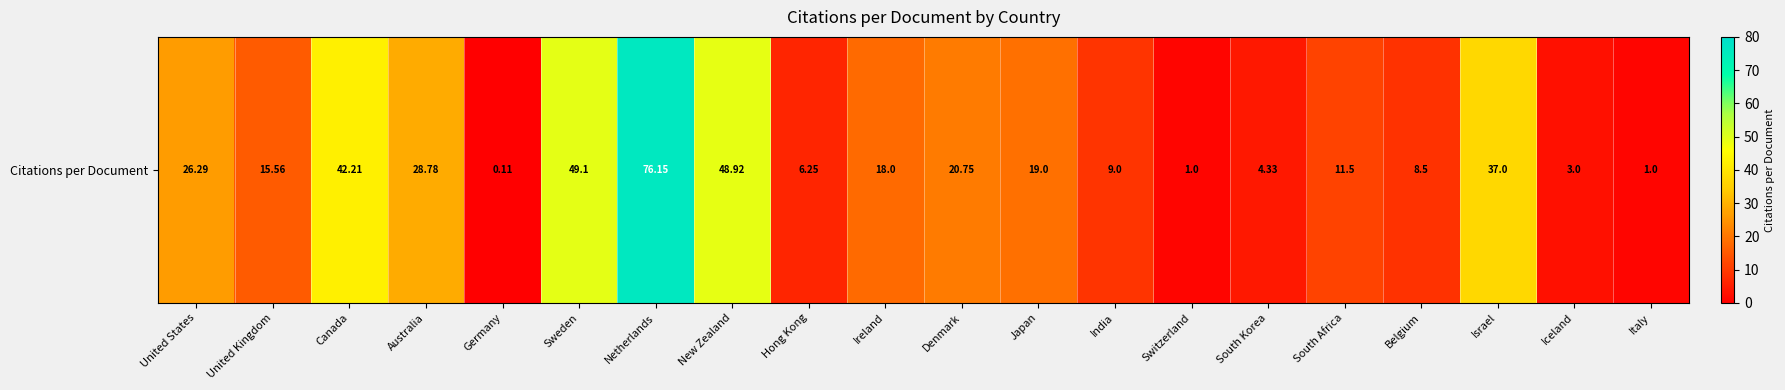

Read the value at India.

9.0